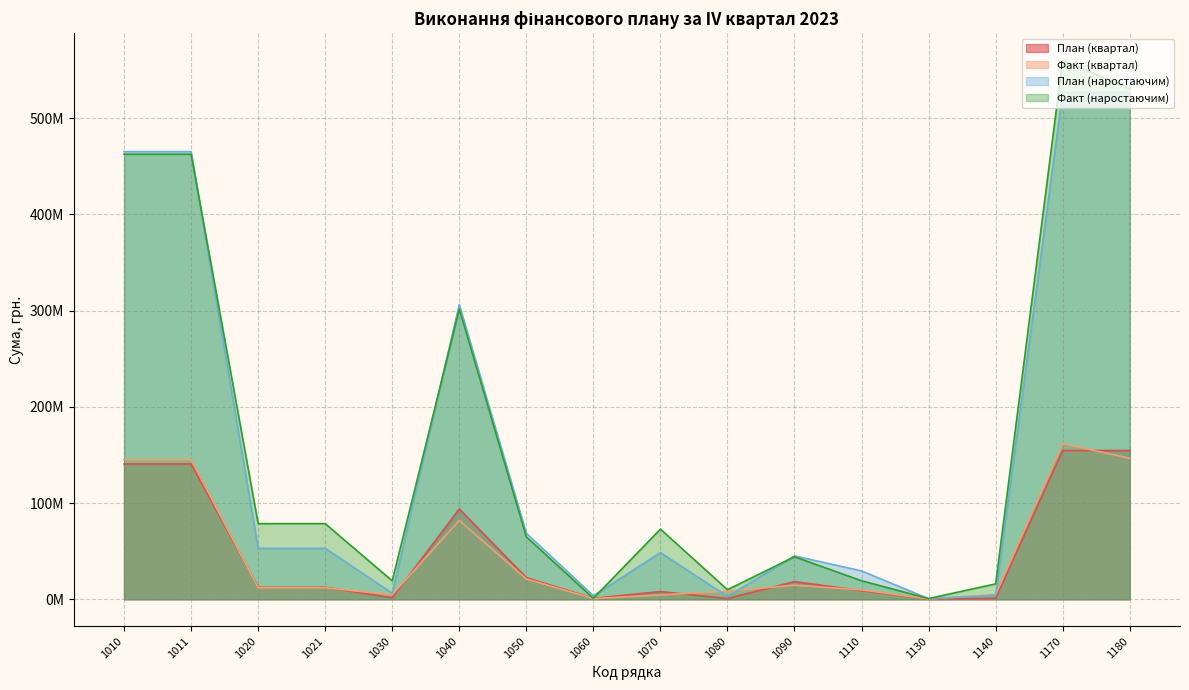

List the series in order of their peak value, lowest first.

План (квартал), Факт (квартал), План (наростаючим), Факт (наростаючим)